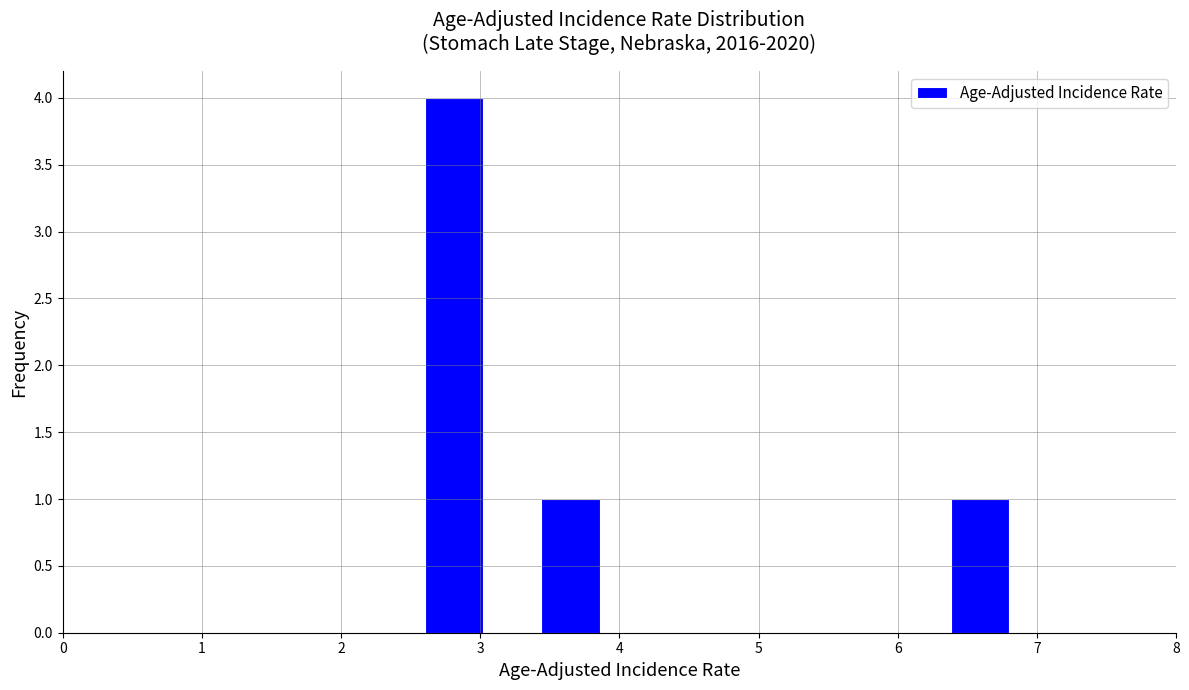

What is the height of the bar covering 6.38 to 6.80 on the x-axis? Neither the bar edges nor the heights are printed on the chart, so give them approximately, as read against the axes.

1